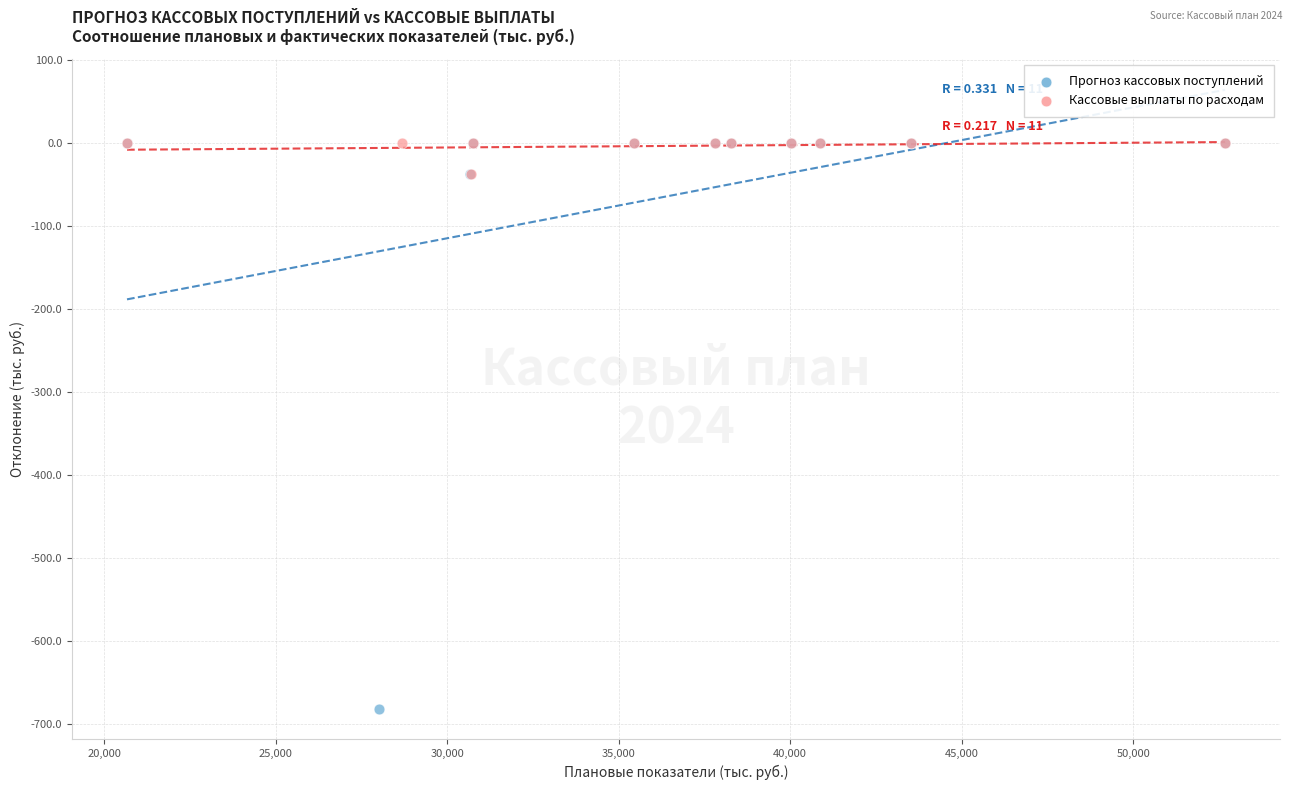

Which series has the widest spread of Y values?

Прогноз кассовых поступлений